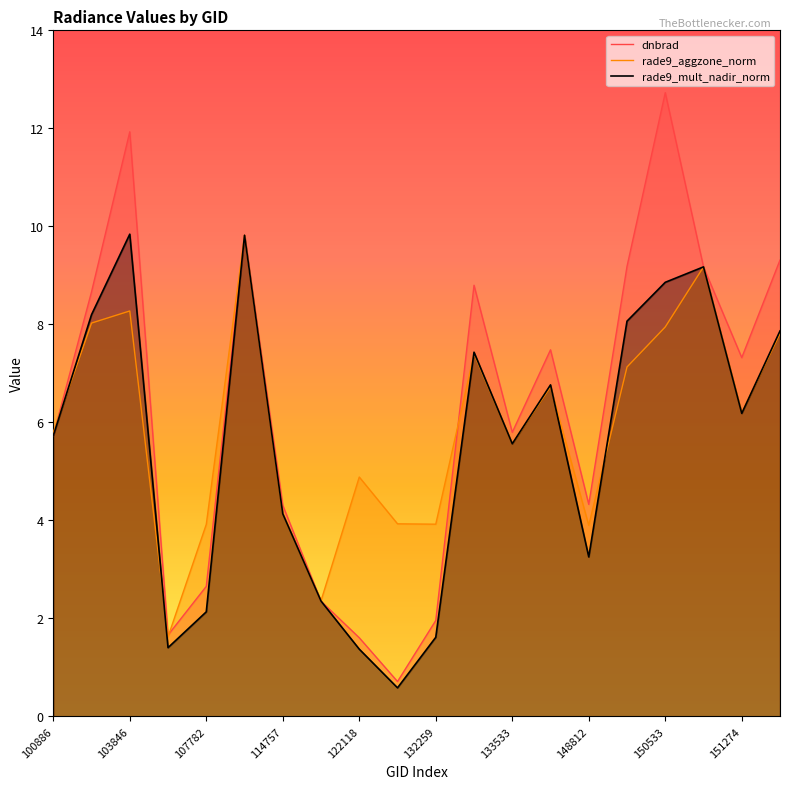

What is the smallest value displayed?

0.6